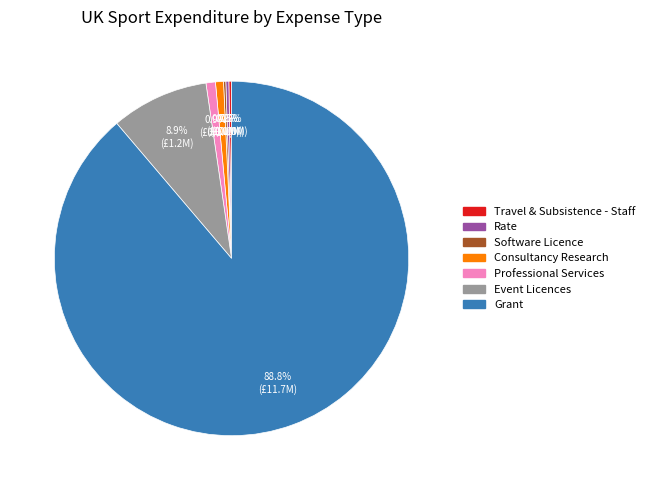

What percentage is the Professional Services slice, to the nearest percent?

1%